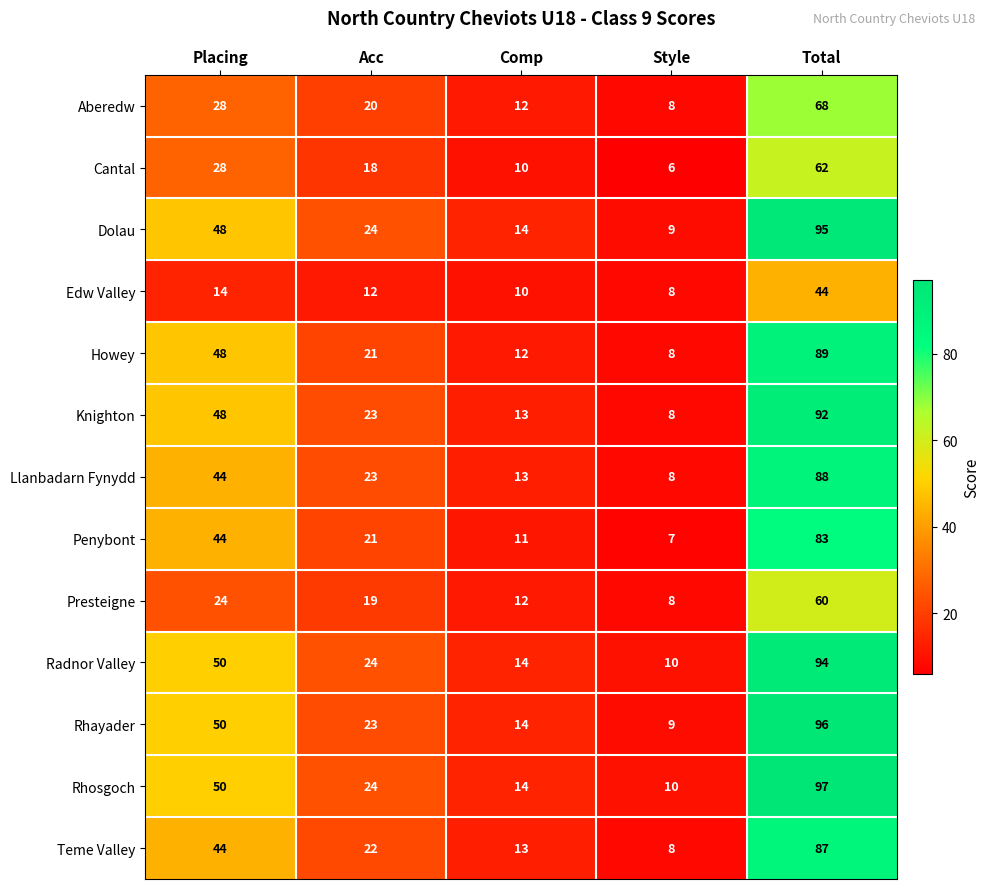

Between Comp and Total, which series saw the biggest shift?

Rhosgoch